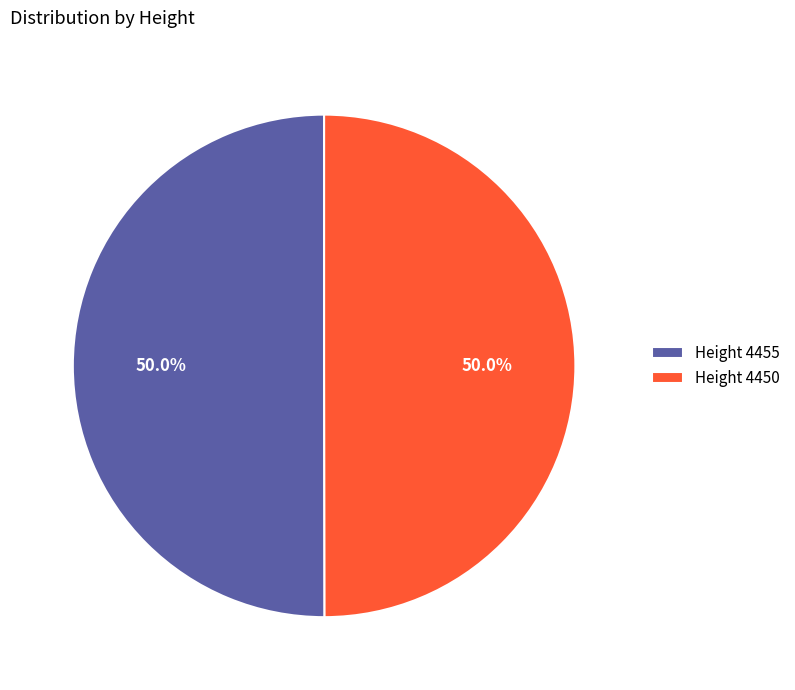

True or false: Height 4455 accounts for 63% of the total.

False